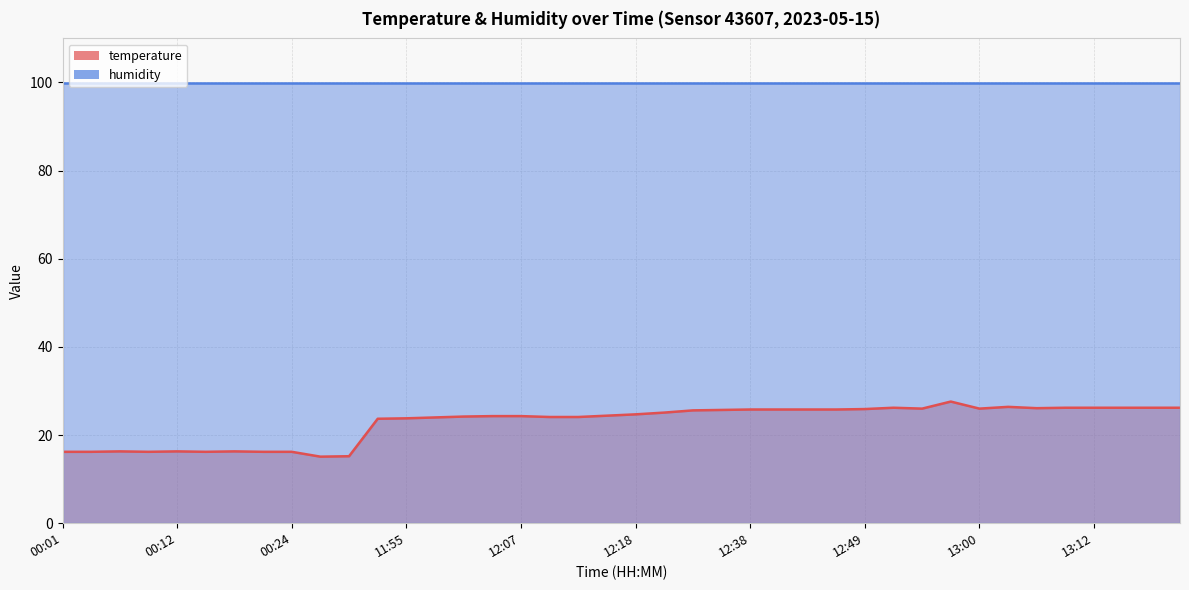

True or false: there are more than 2 points higher than both neighbors.

True